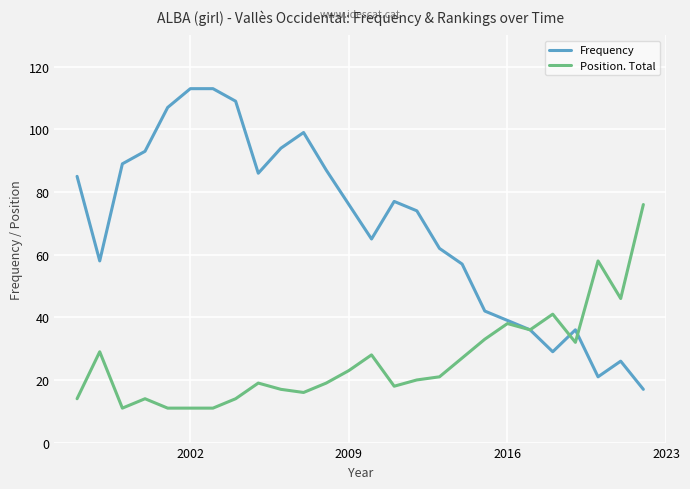

Is this an area chart (filled region under the line)?

No